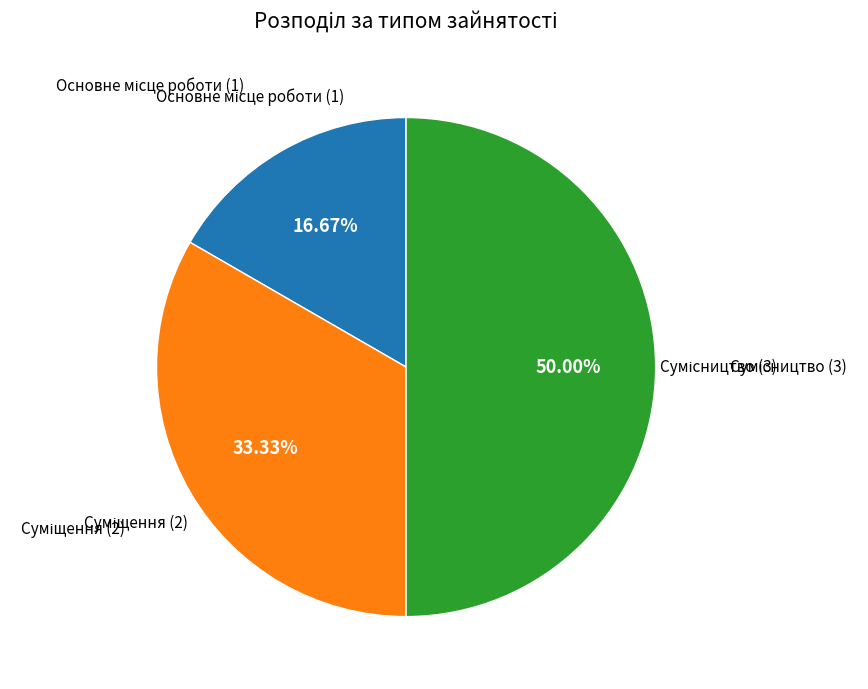

Count the number of slices in the pie.

3